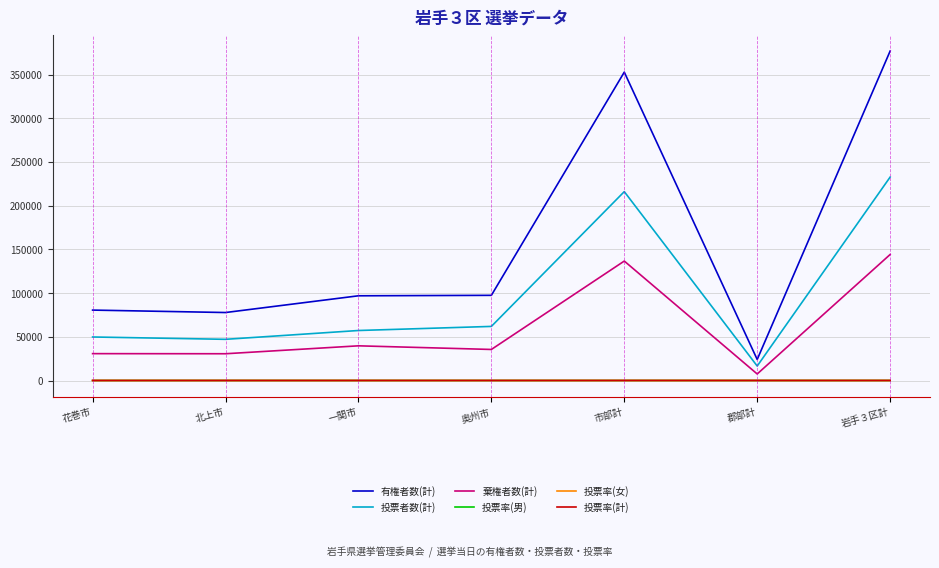

What position from the right is 奥州市?

4